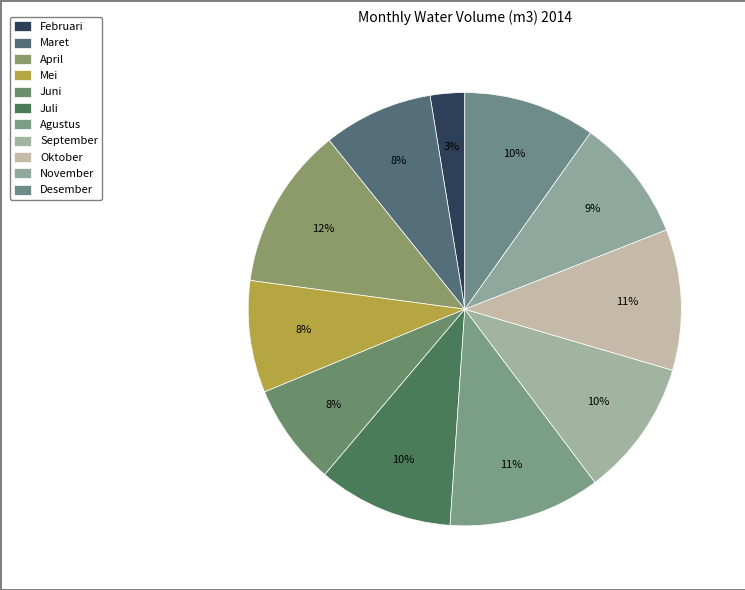

How many segments does this pie chart have?

11